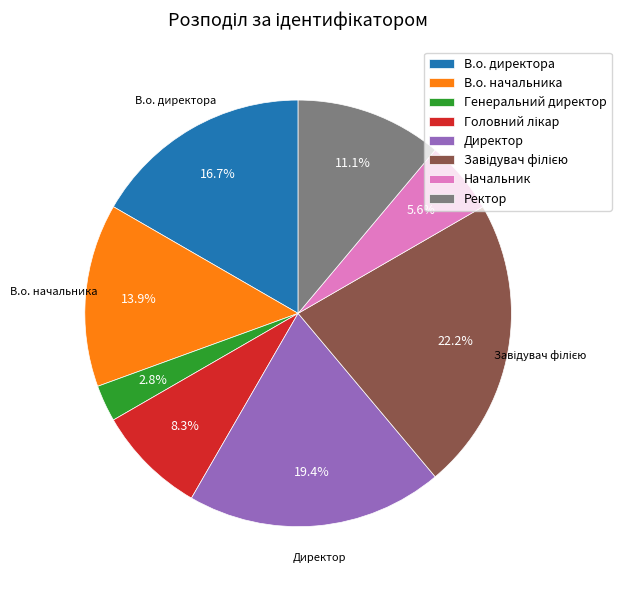

What is the ratio of the value at Ректор to the value at Директор?

0.6